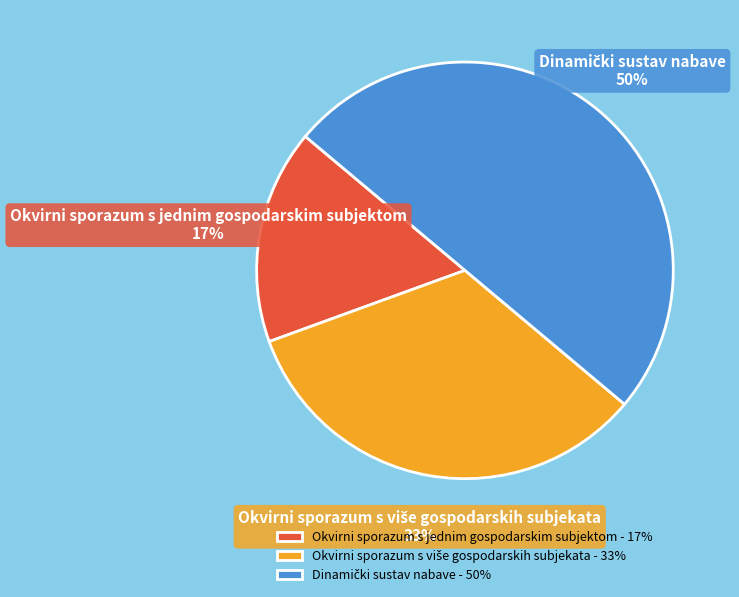

To the nearest percent, what percentage of the pie is Okvirni sporazum s jednim gospodarskim subjektom?

17%